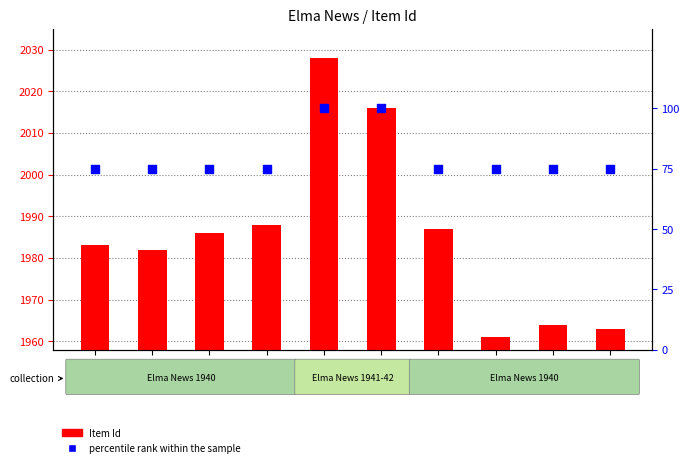

At how many categories does at least one series exceed 95?

10